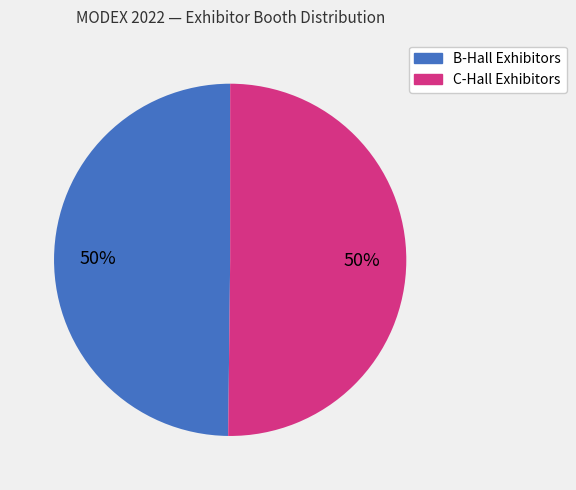

To the nearest percent, what is the average slice percentage?

50%